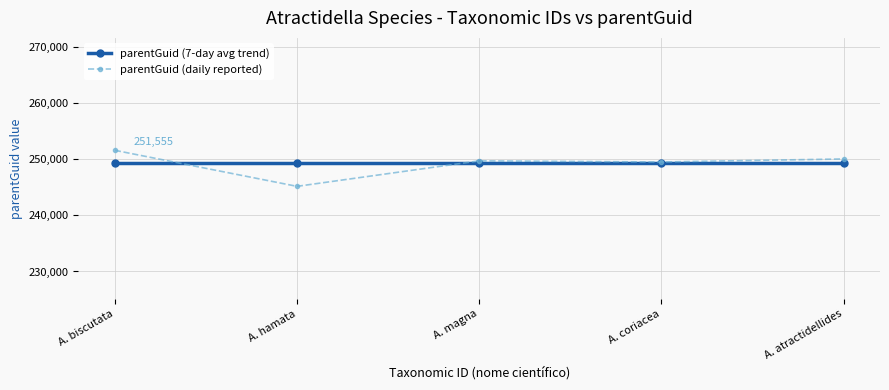

True or false: parentGuid (7-day avg trend) has a value of 249285 at A. hamata.

True